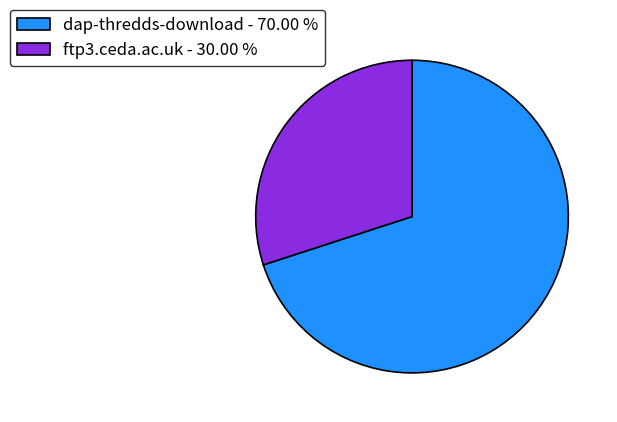

How many slices are in this pie chart?

2